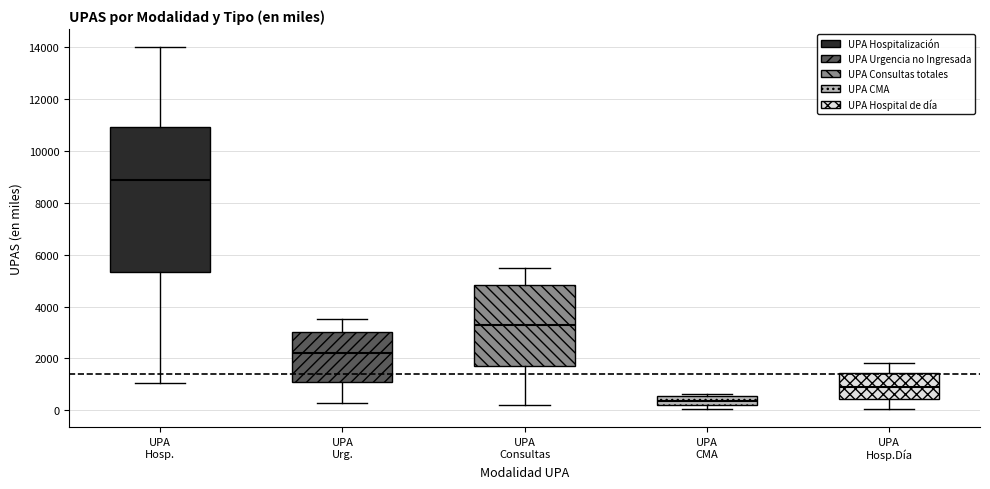

Where is the upper edge of the box for UPA Consultas on the y-axis? The values are not printed on the chart, so give them approximately, as read against the axis.

4800